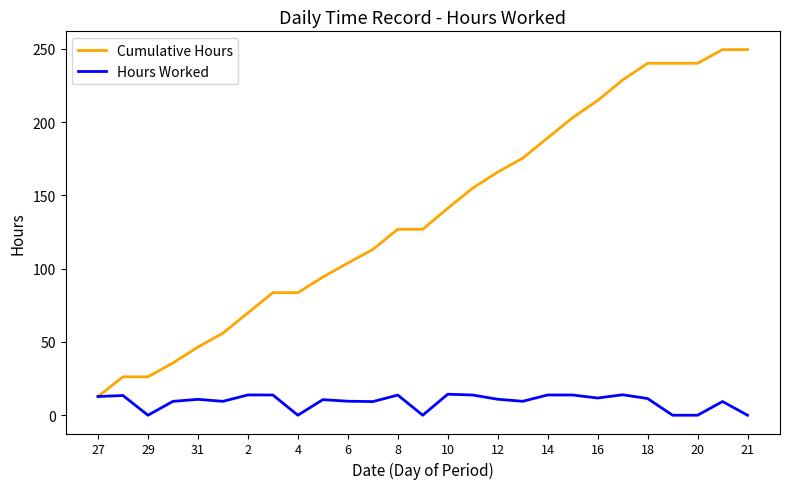

What is the maximum value shown in the chart?

249.4